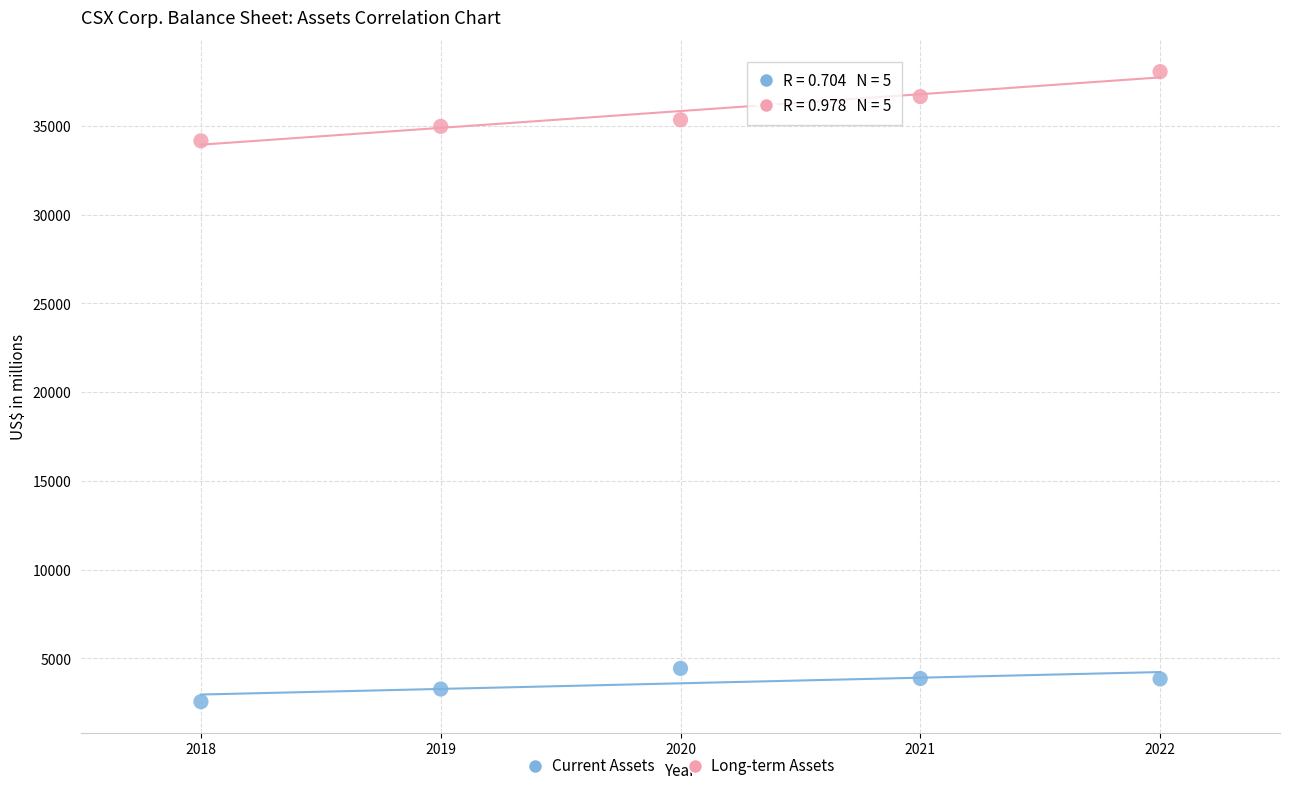

Which series reaches the minimum Y coordinate?

Current Assets